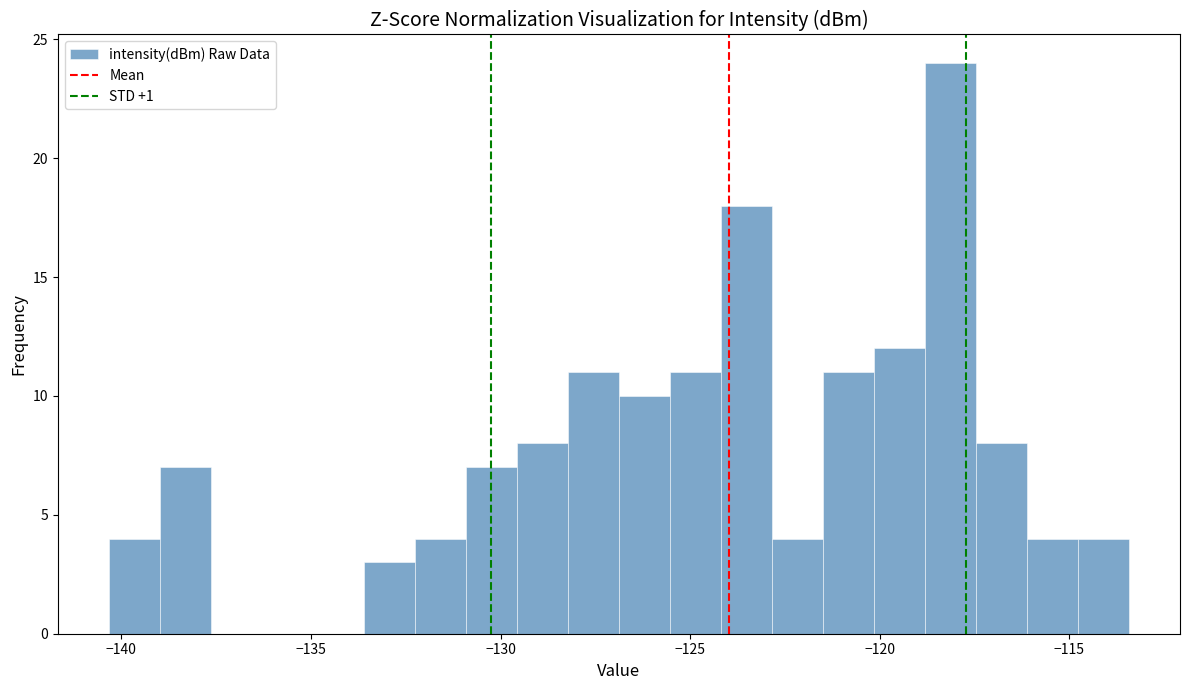

Read against the x-axis, roughly where is the centre of the tallest bar?

-118.0